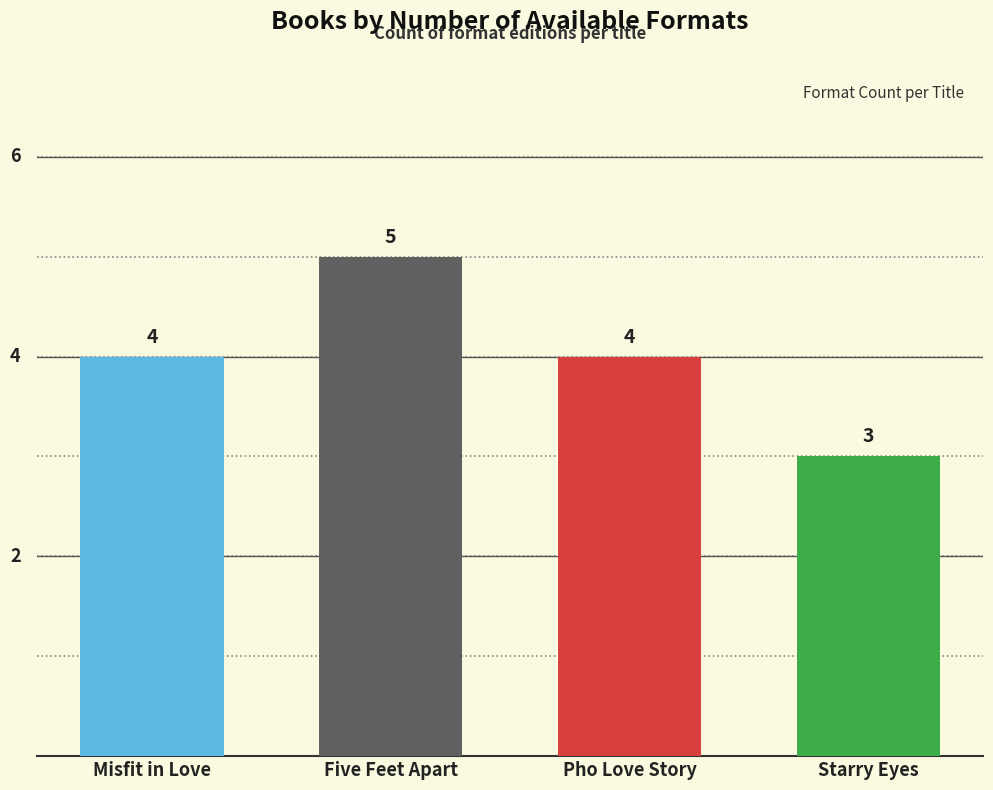

What is the sum of the values at Five Feet Apart and Starry Eyes?

8